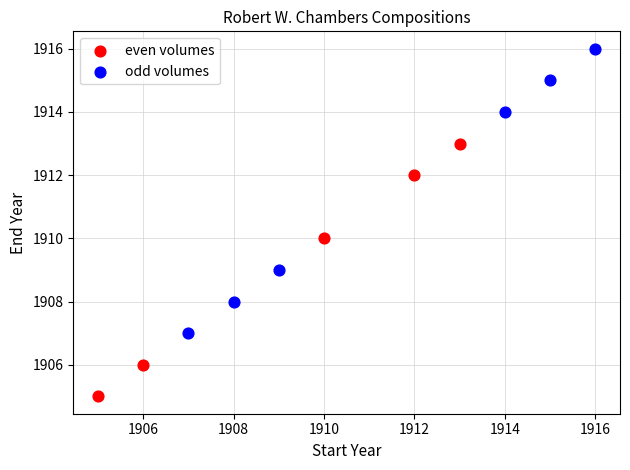

What are all the series names shown in the legend?

even volumes, odd volumes